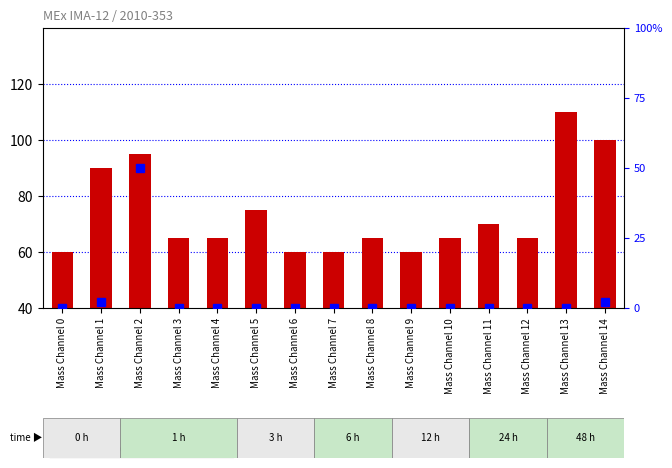

Between Mass Channel 5 and Mass Channel 9, which is larger?

Mass Channel 5